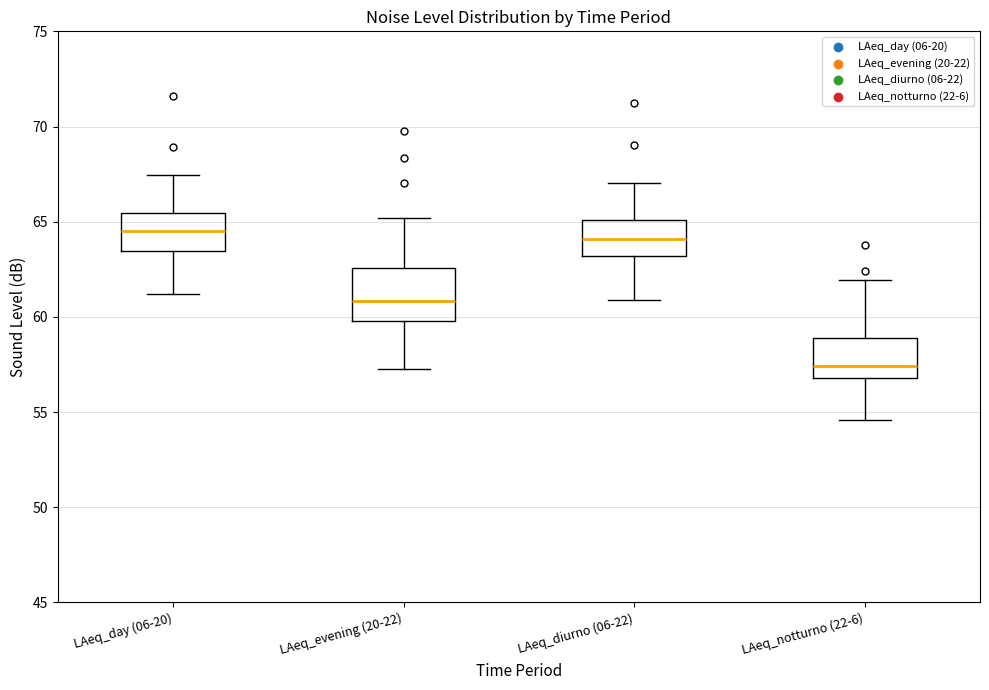

Which box has the lowest median line?

LAeq_notturno (22-6)